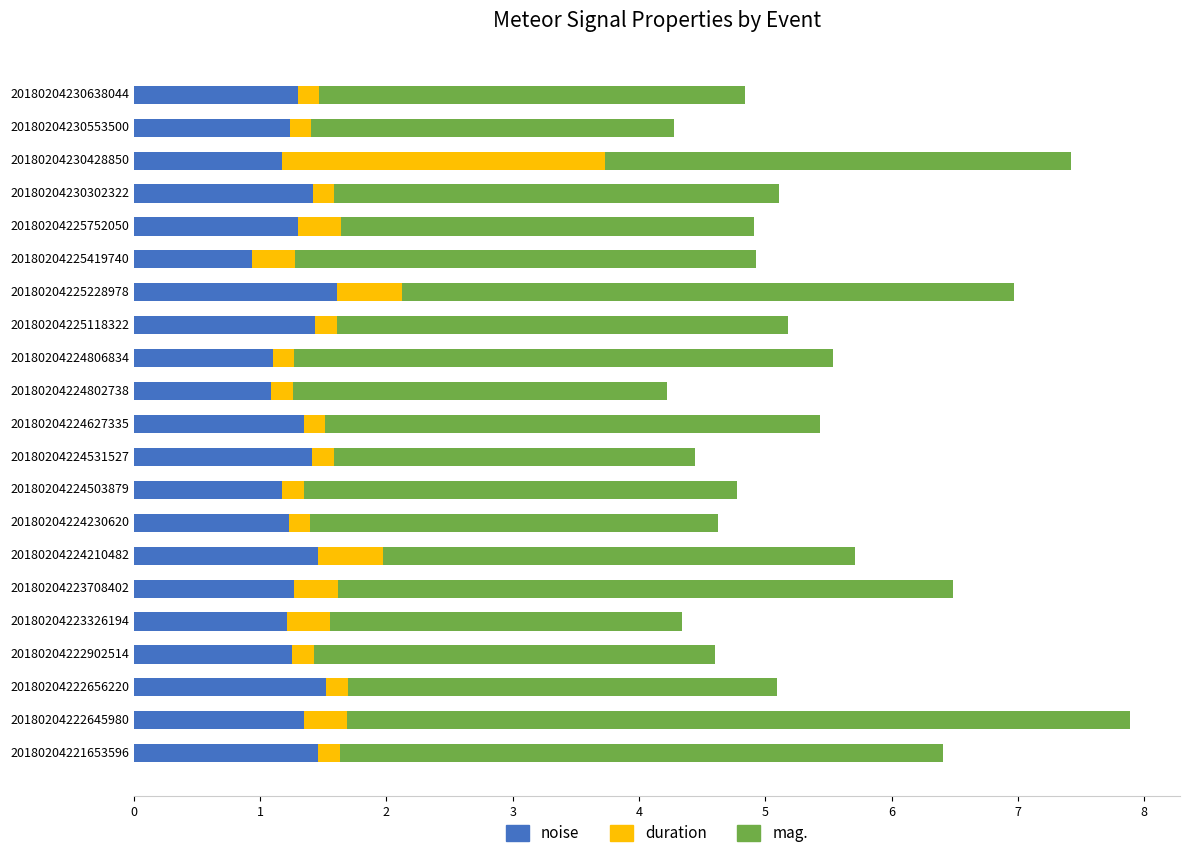

What is the difference between the second highest and second lowest values in the noise series?

0.4